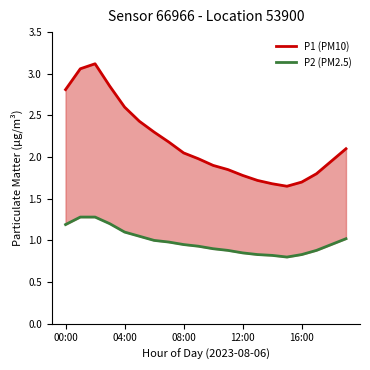

The value of P1 (PM10) at 7 is 2.2. True or false?

True